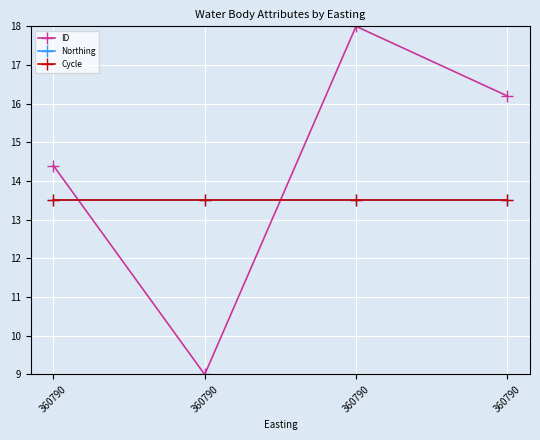

What is the minimum value for Cycle?

13.5